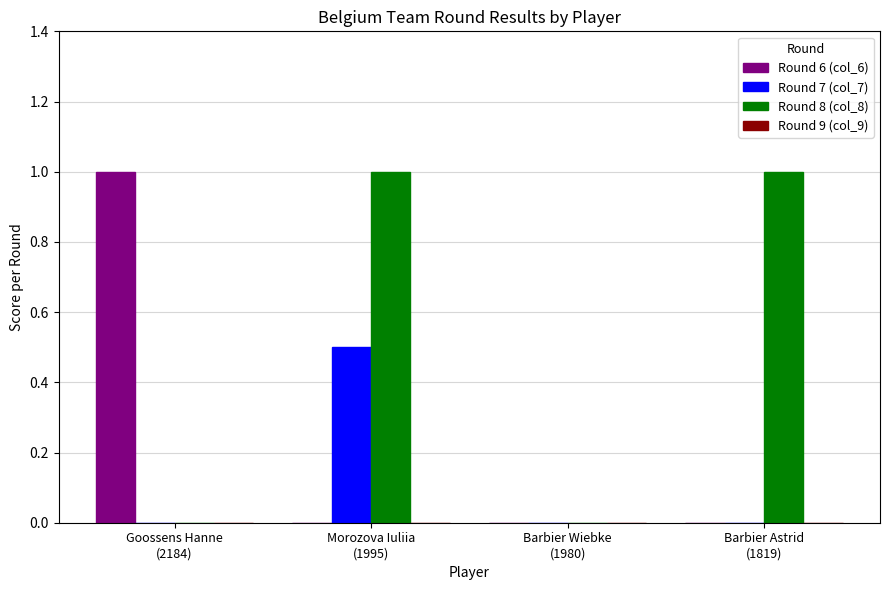

What is the maximum value shown in the chart?

1.0